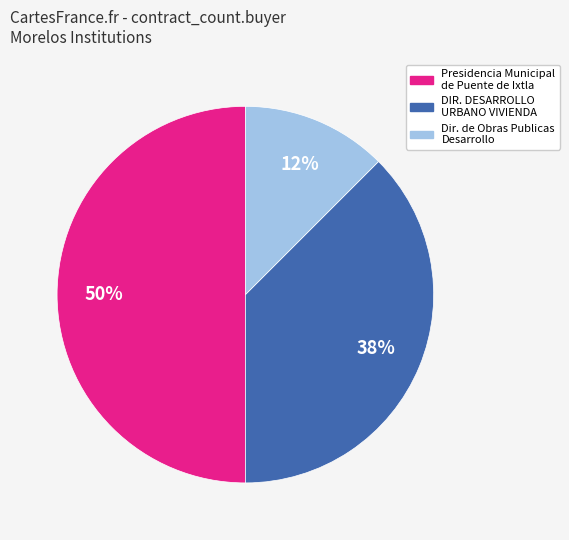

To the nearest percent, what is the average slice percentage?

33%